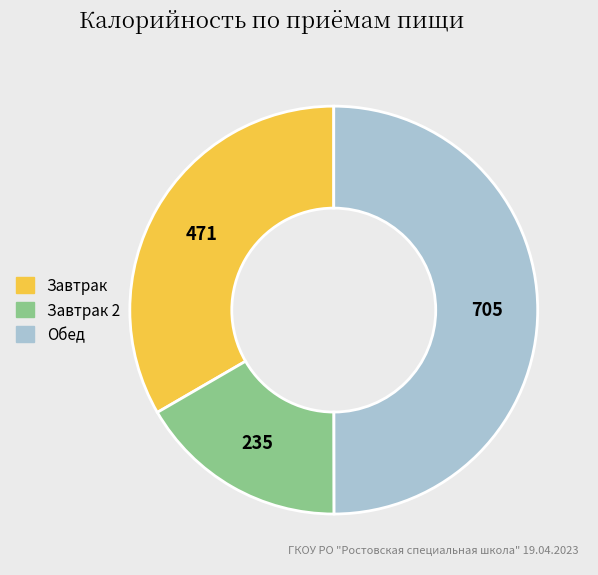

Count the number of slices in the pie.

3